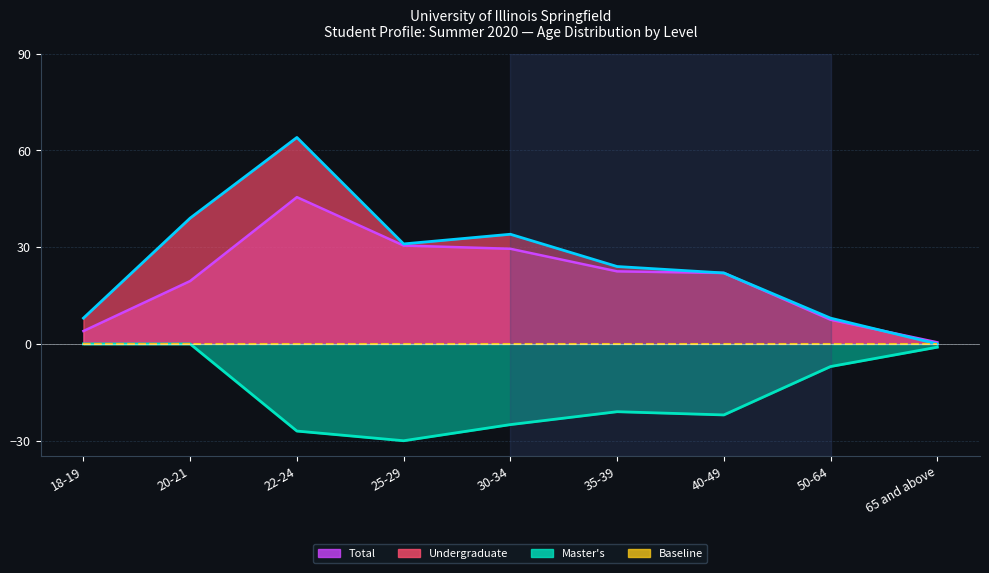

Between 18-19 and 35-39, which series saw the biggest shift?

Master's neg (line)